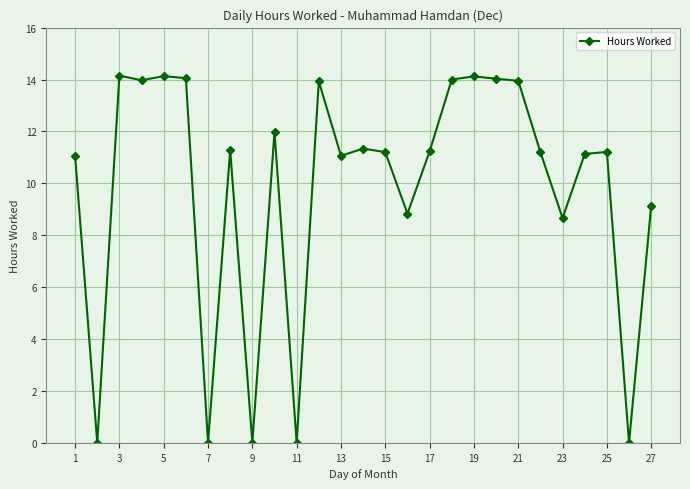

What is the value of the 20th point from the left?

14.0